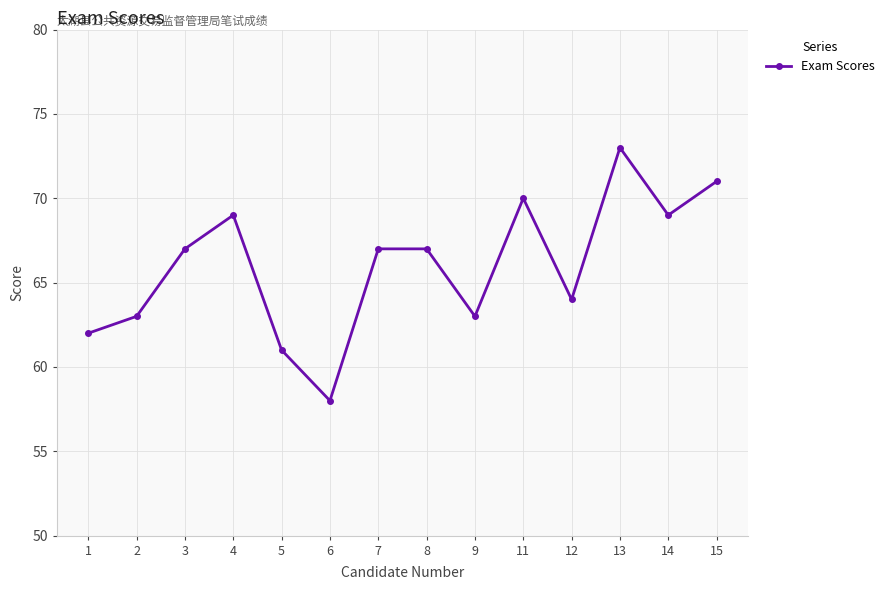

How many points are lower than both their immediate neighbors (excluding endpoints)?

4